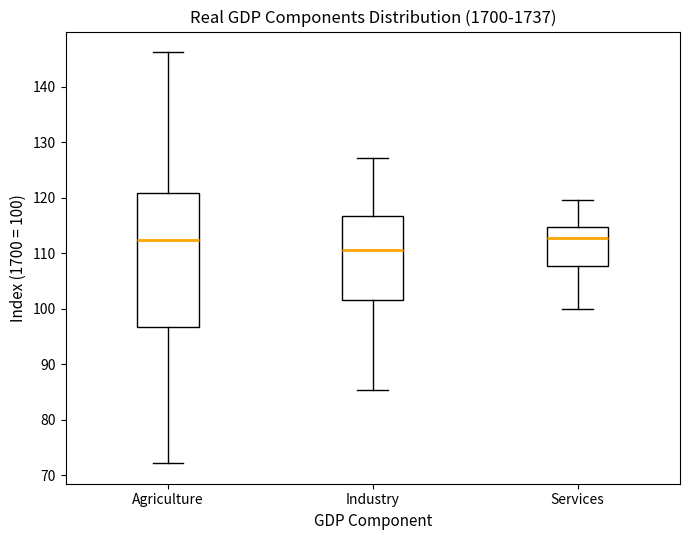

Which box is the tallest, from its lower edge to its upper edge?

Agriculture